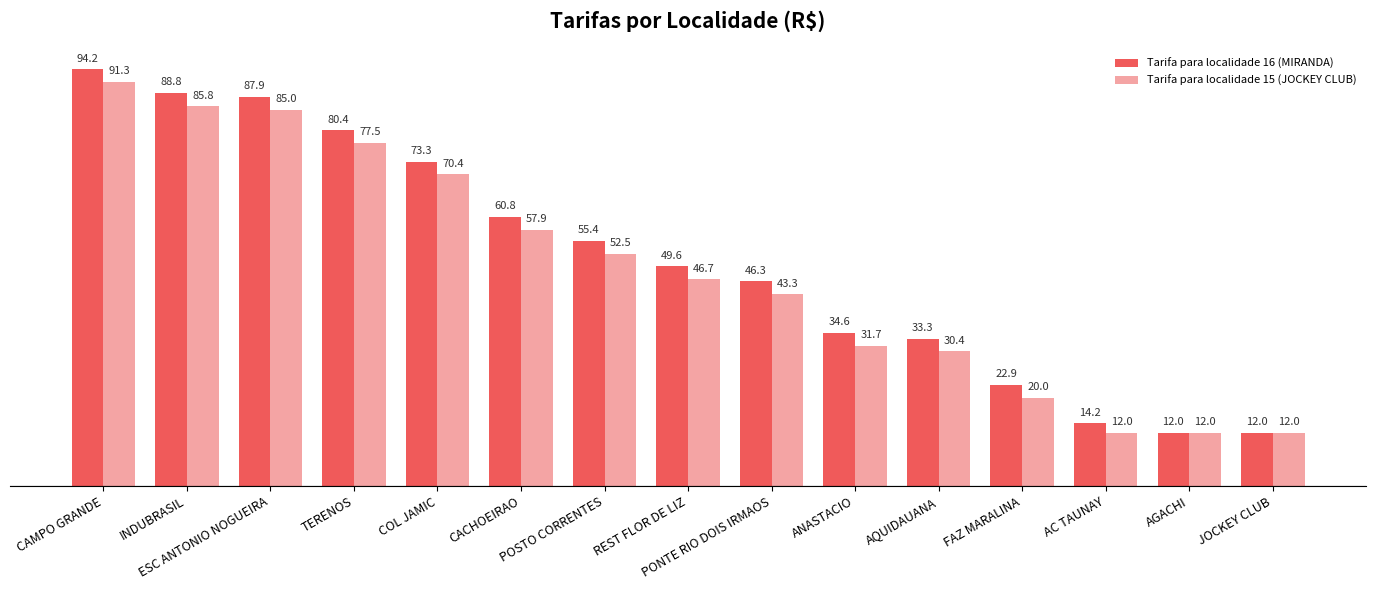

How many distinct data groups are displayed?

2